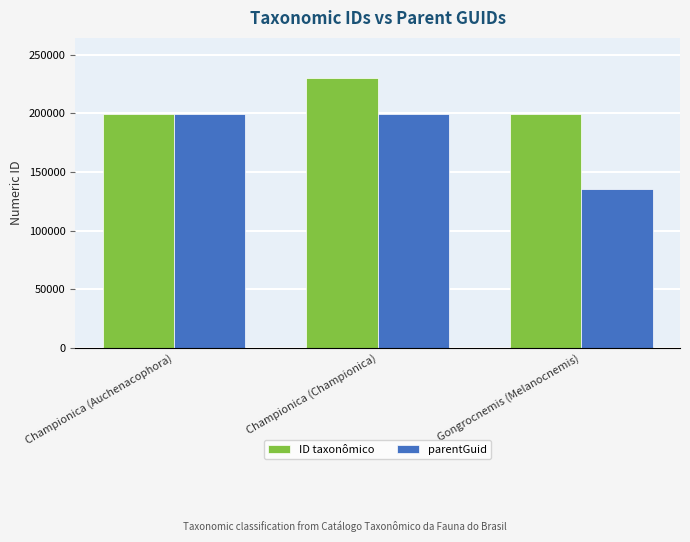

Which label corresponds to the largest value in the chart?

Championica (Championica)